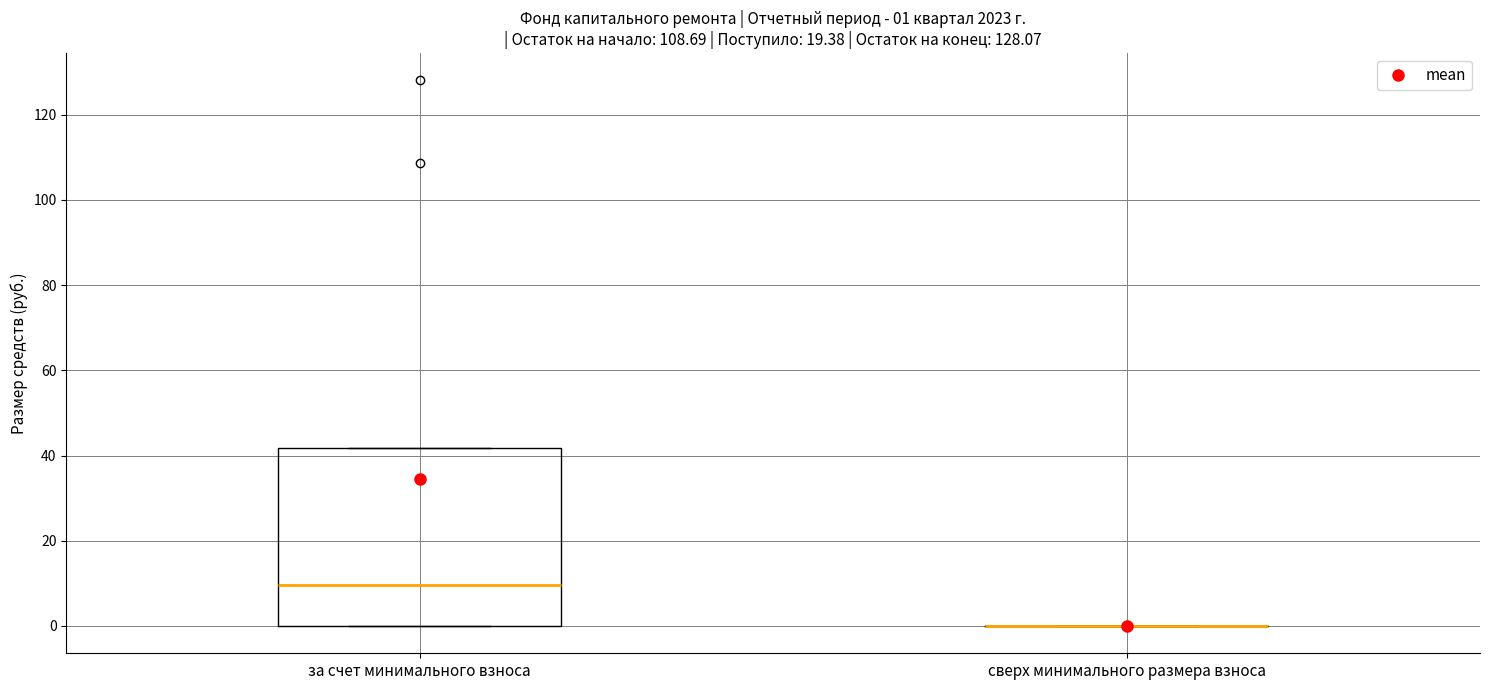

Comparing the boxes themselves (not the whiskers), which one is the tallest?

за счет минимального взноса